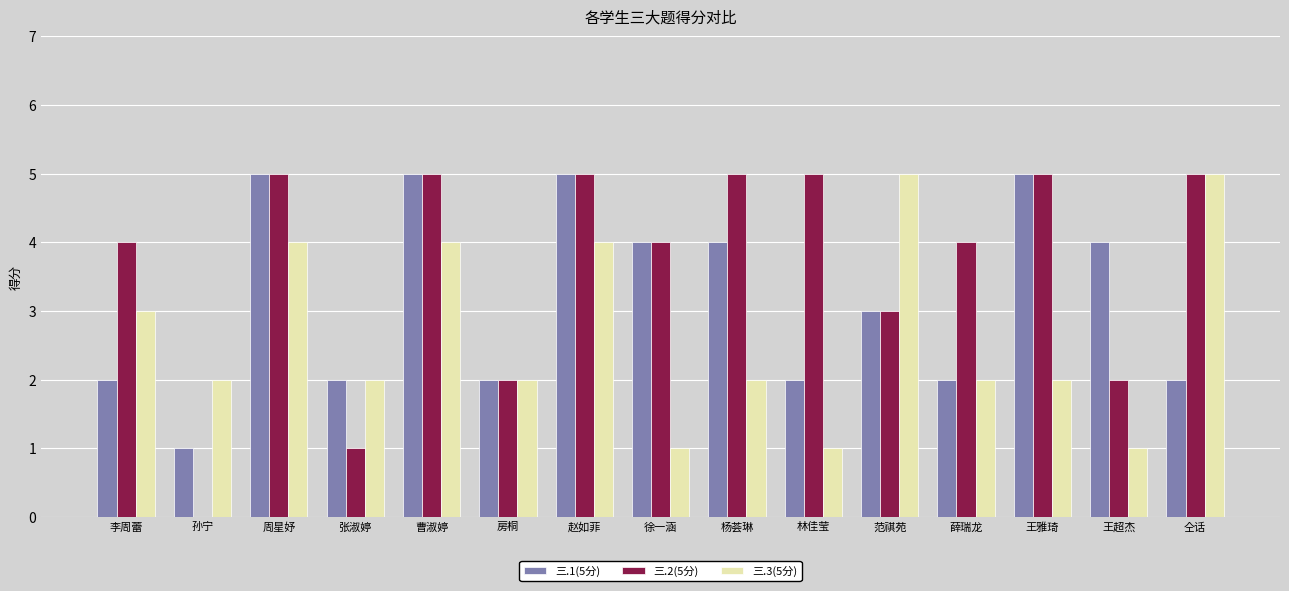

Between 孙宁 and 林佳莹, which series saw the biggest shift?

三.2(5分)